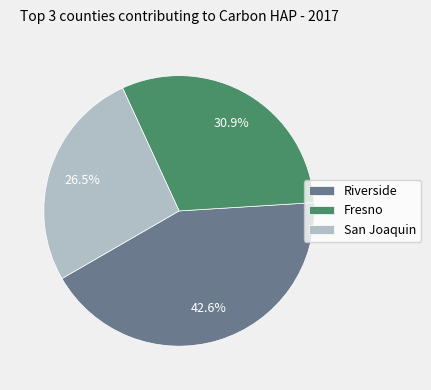

What portion of the pie excludes Riverside?

57.4%